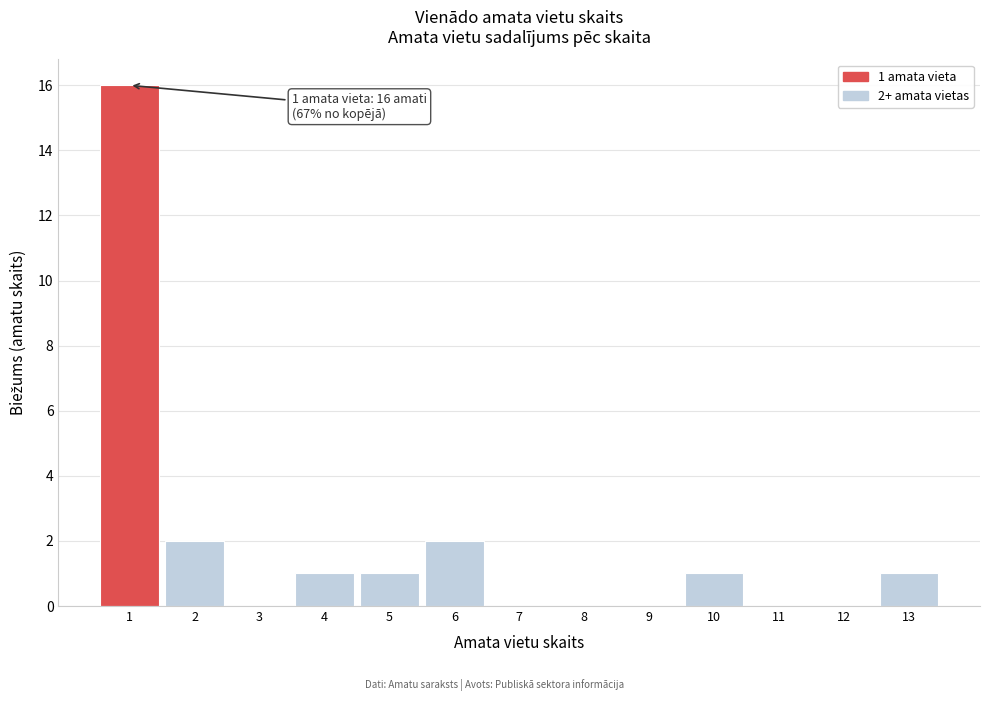

Which range on the x-axis has the tallest bar?

0.5 to 1.5